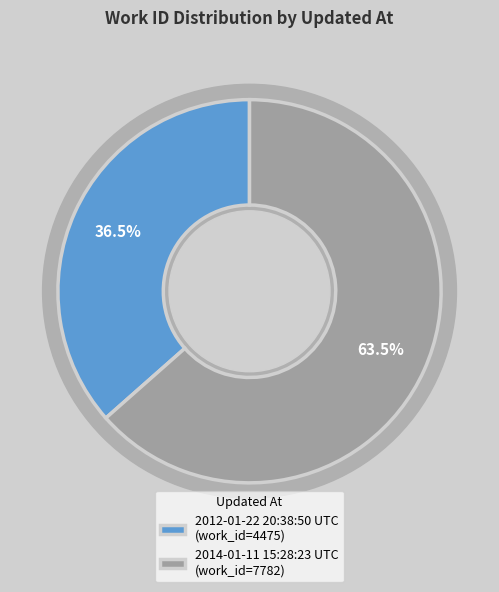

What is the smallest slice in the pie chart?

2012-01-22 20:38:50 UTC